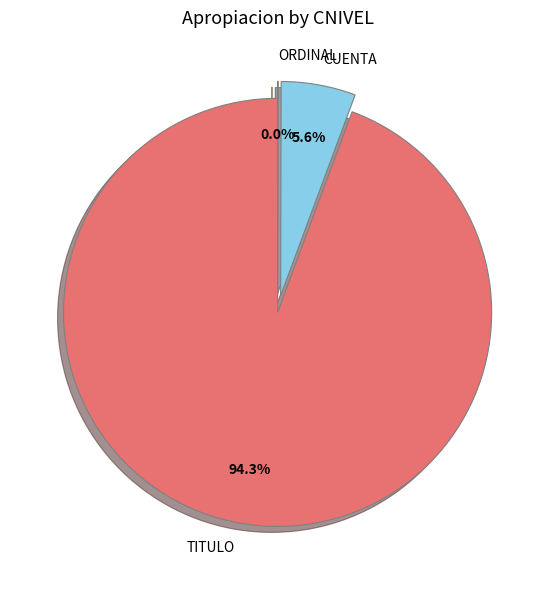

Does any single category account for the majority?

Yes